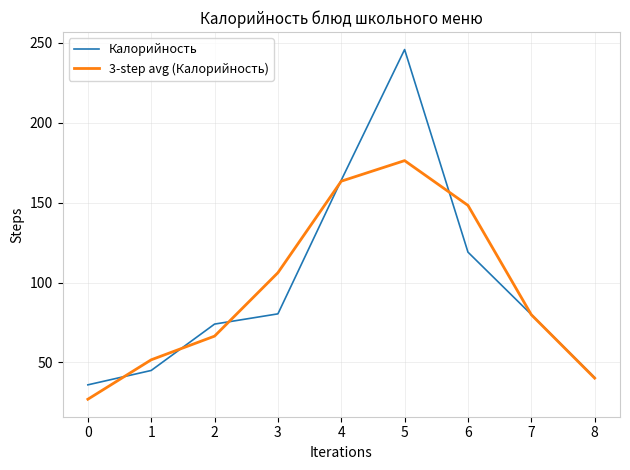

Is it true that Калорийность equals 36.0 at 0?

True